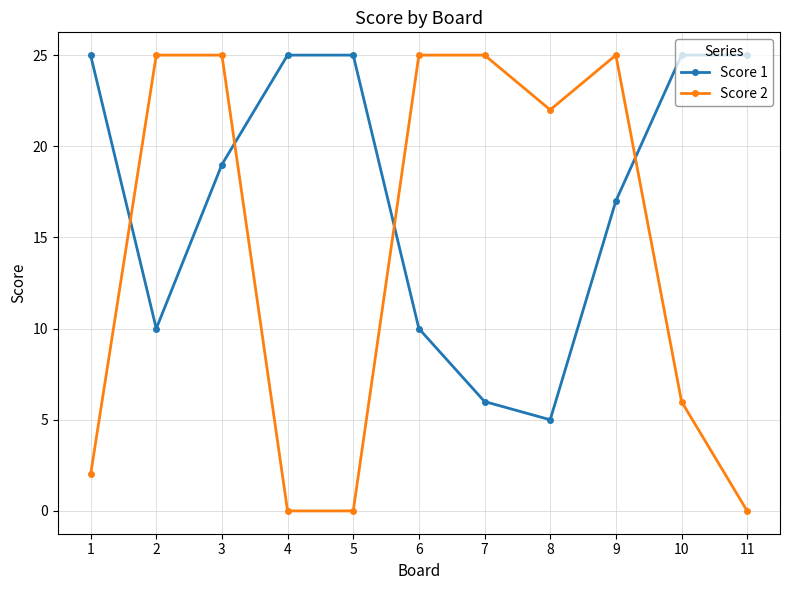

What is the difference between the highest and lowest values at 8?

17